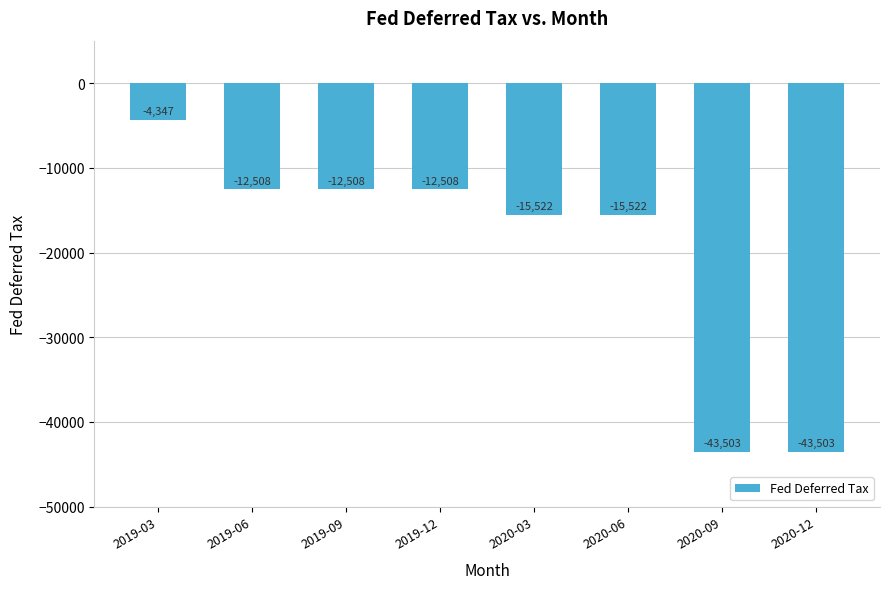

What position from the right is 2020-12?

1